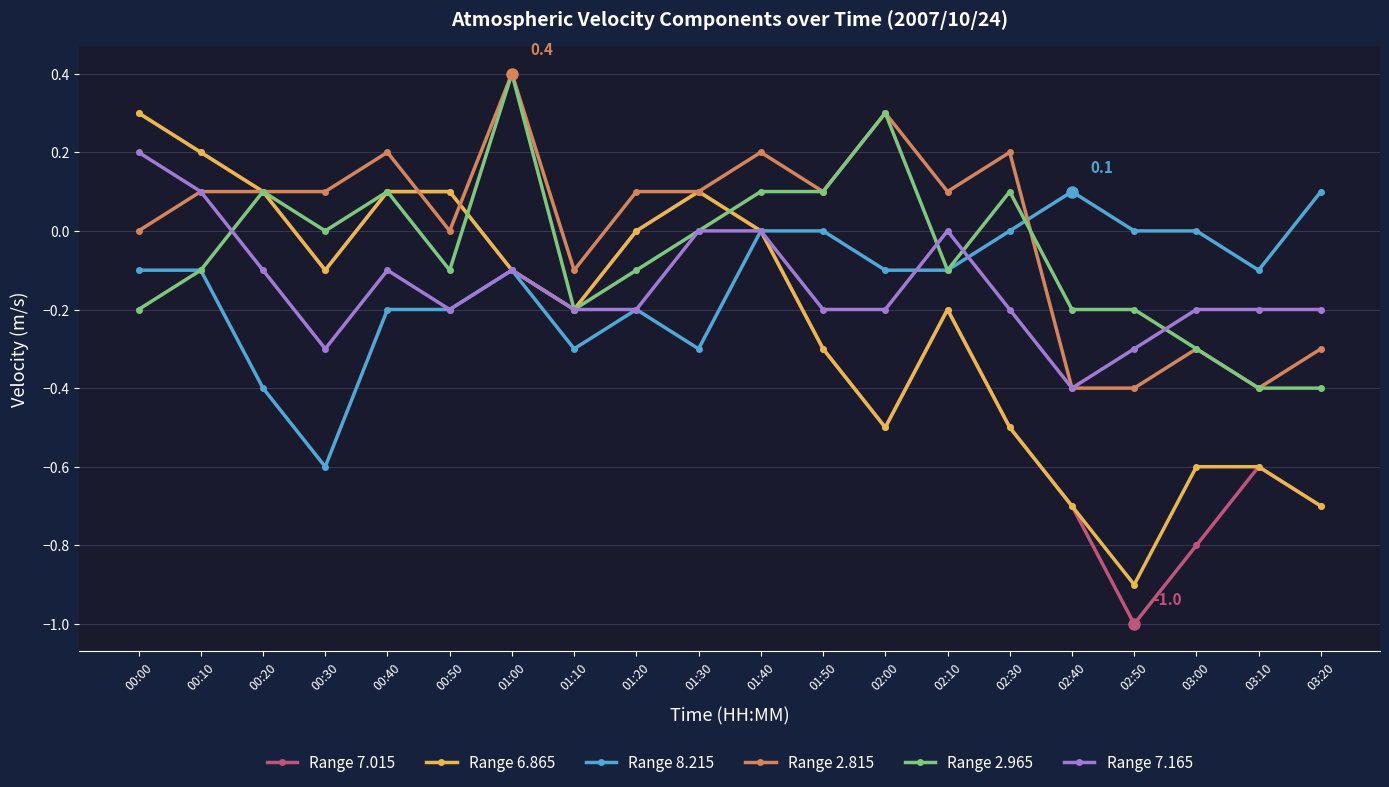

What position from the left is 01:10?

8